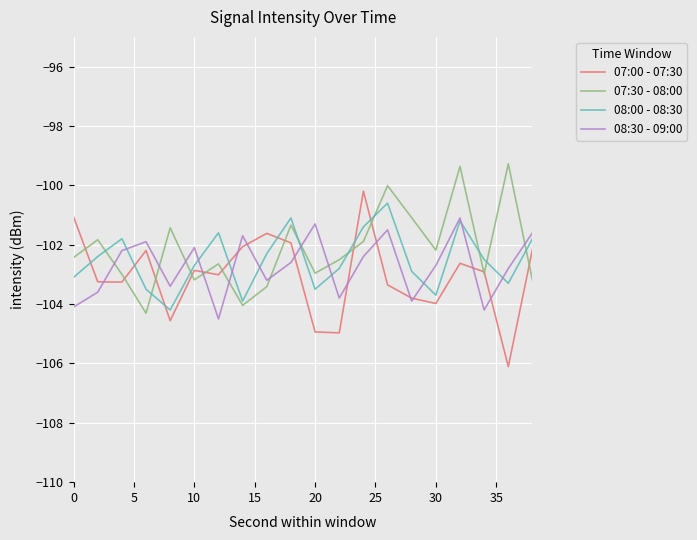

What is the highest value of the 08:30 - 09:00 series?

-101.1